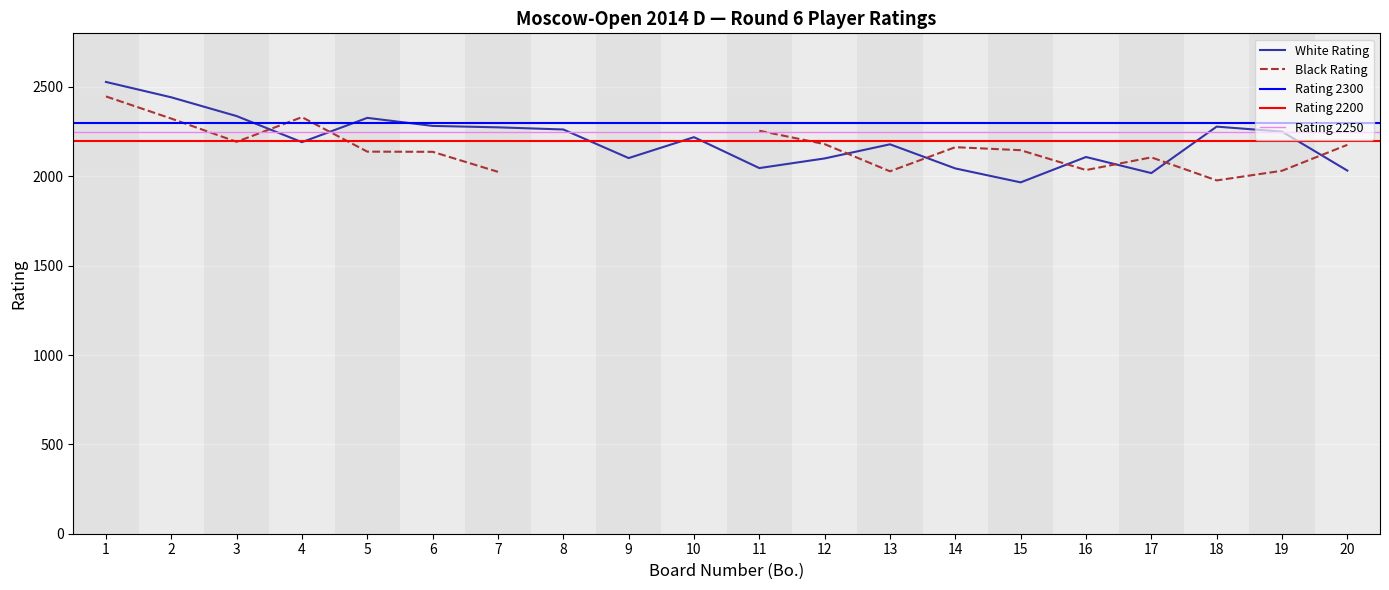

What is the difference between the second highest and minimum values?

476